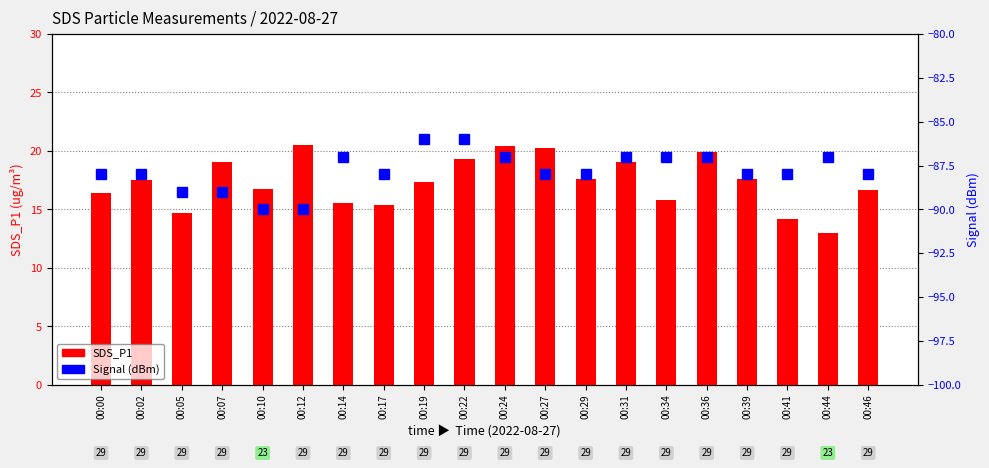

What is the value of the SDS_P1 bar at the 14th from the left?

19.0